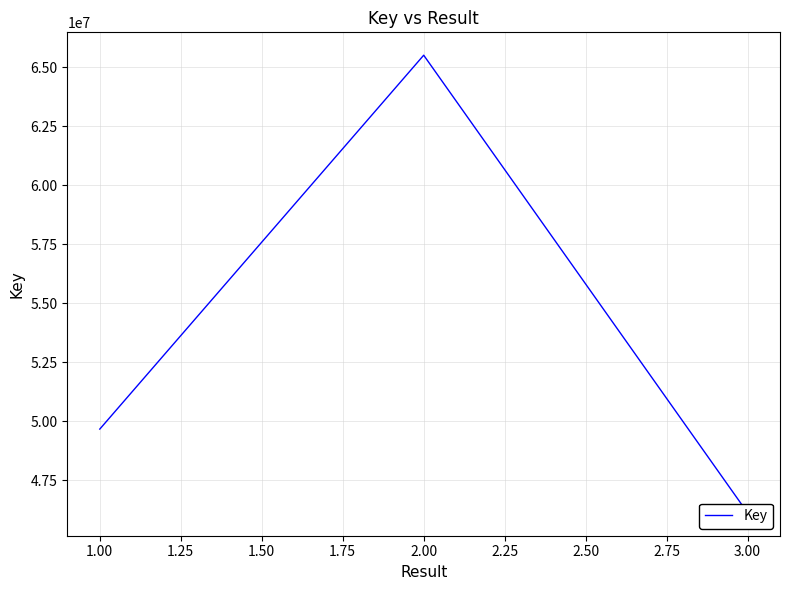

Is this an area chart (filled region under the line)?

No